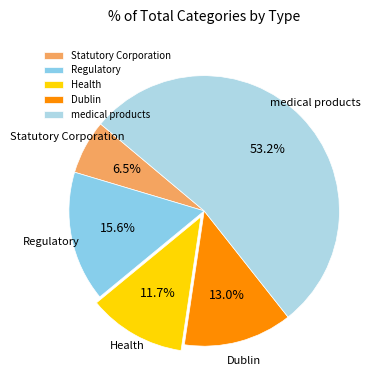

To the nearest percent, what is the difference between the largest and smallest slice percentages?

47%